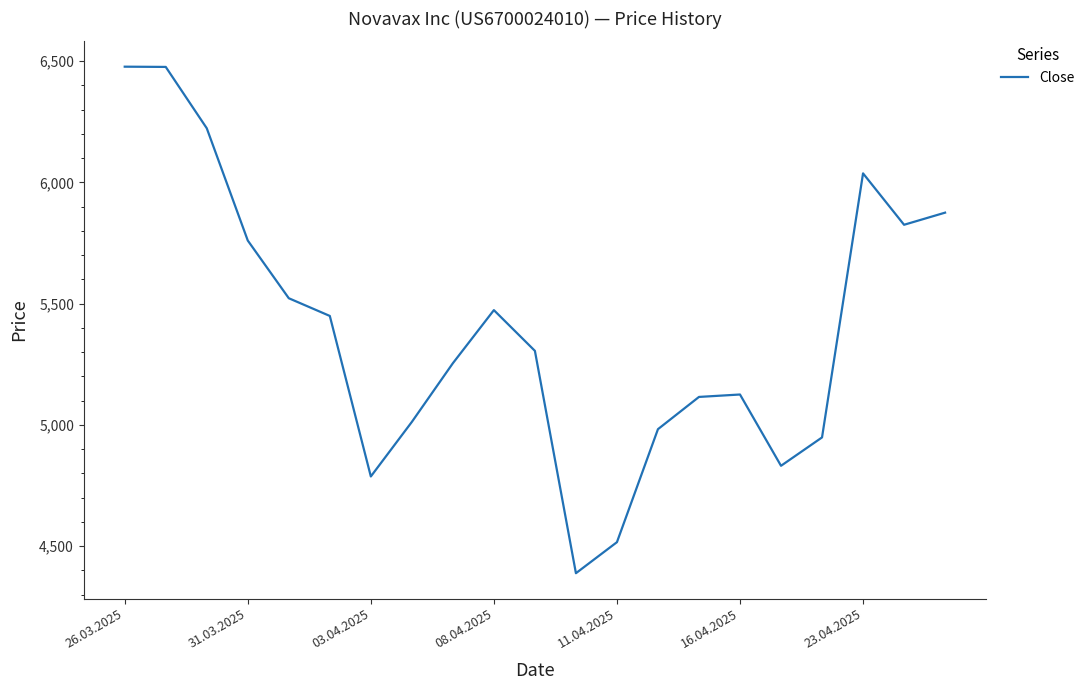

What is the difference between the maximum and minimum values?

2089